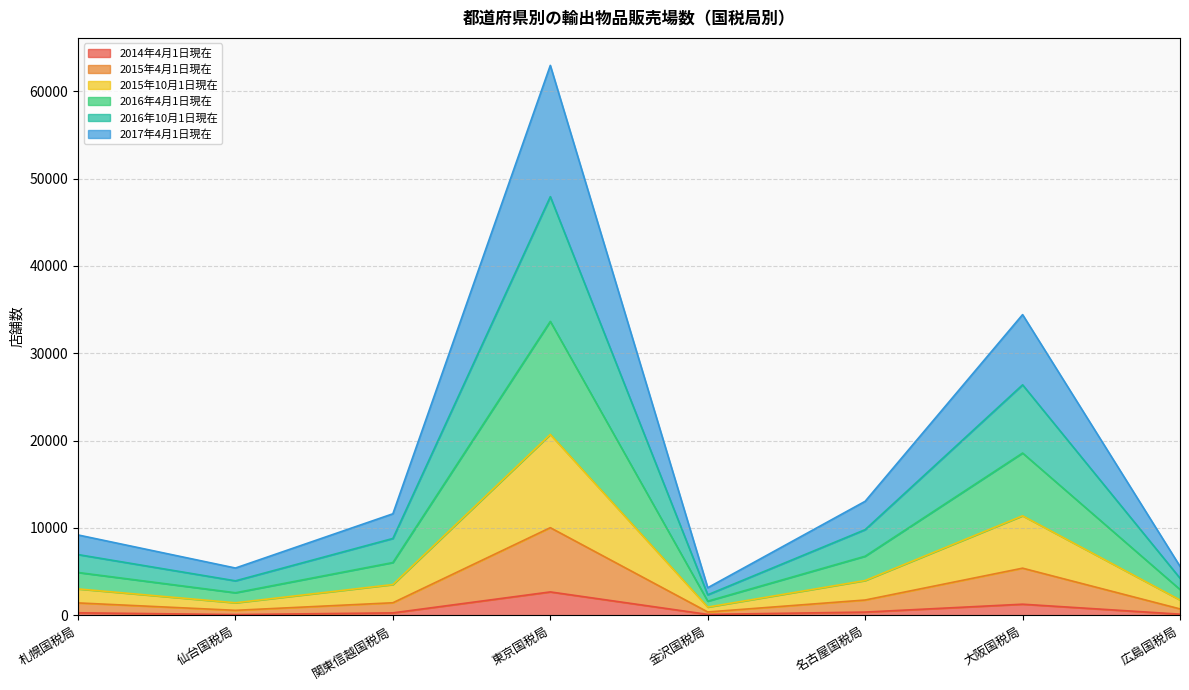

What is the label of the 3rd point from the right?

名古屋国税局